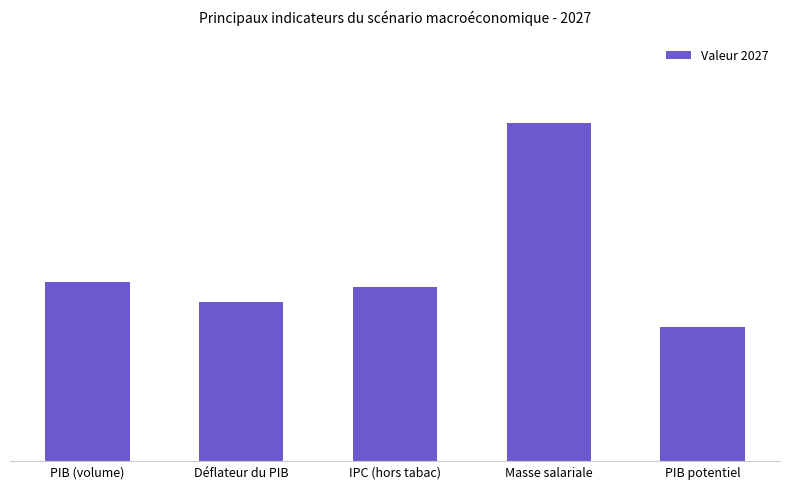

The value at PIB (volume) is 1.2. True or false?

False